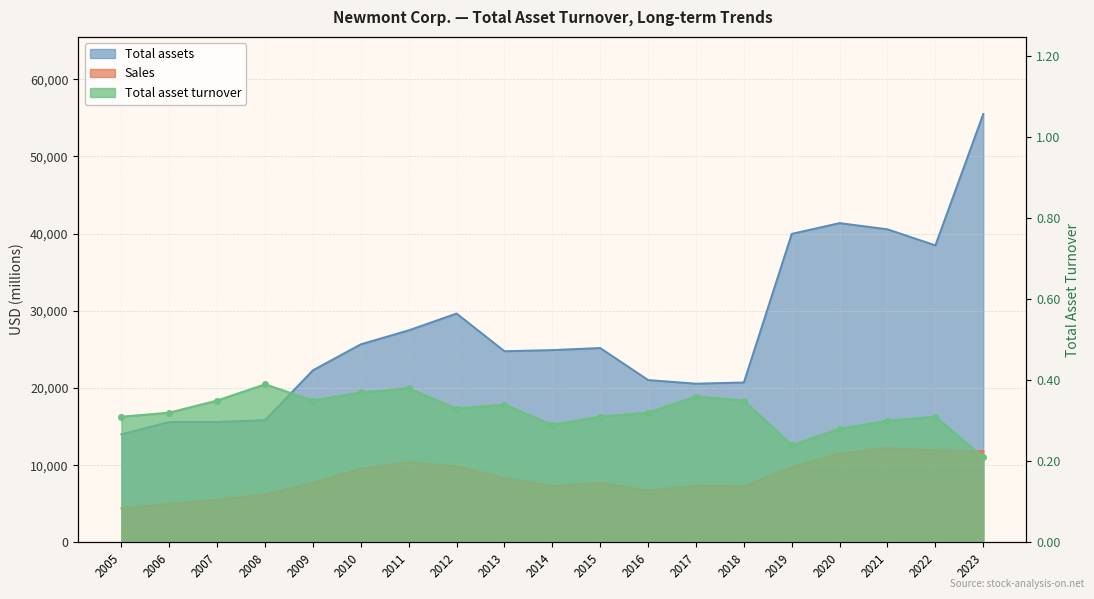

Between 2018 and 2006, which is larger?

2018